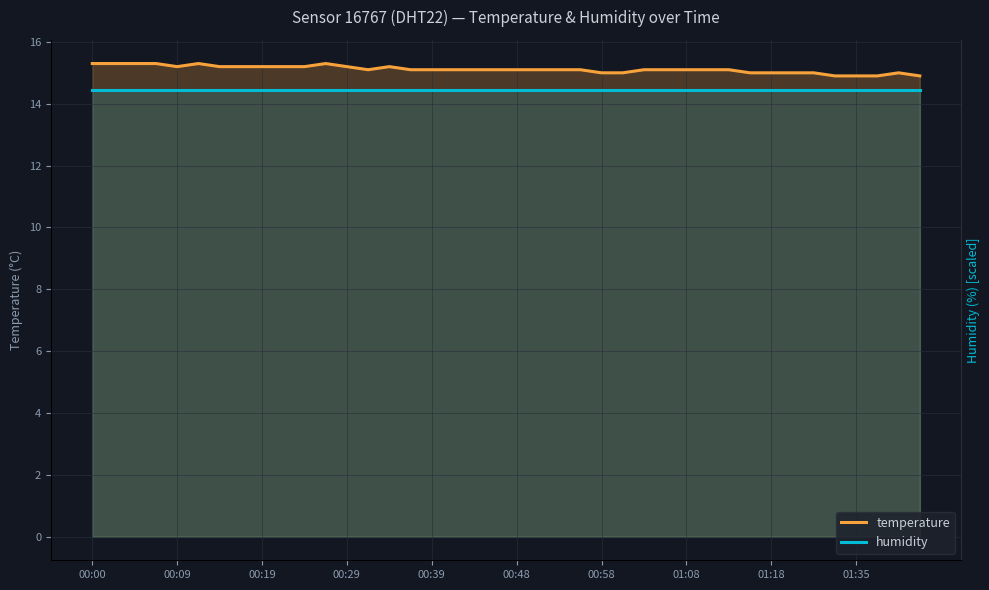

What is the difference between the maximum and second lowest values in the temperature series?

0.4